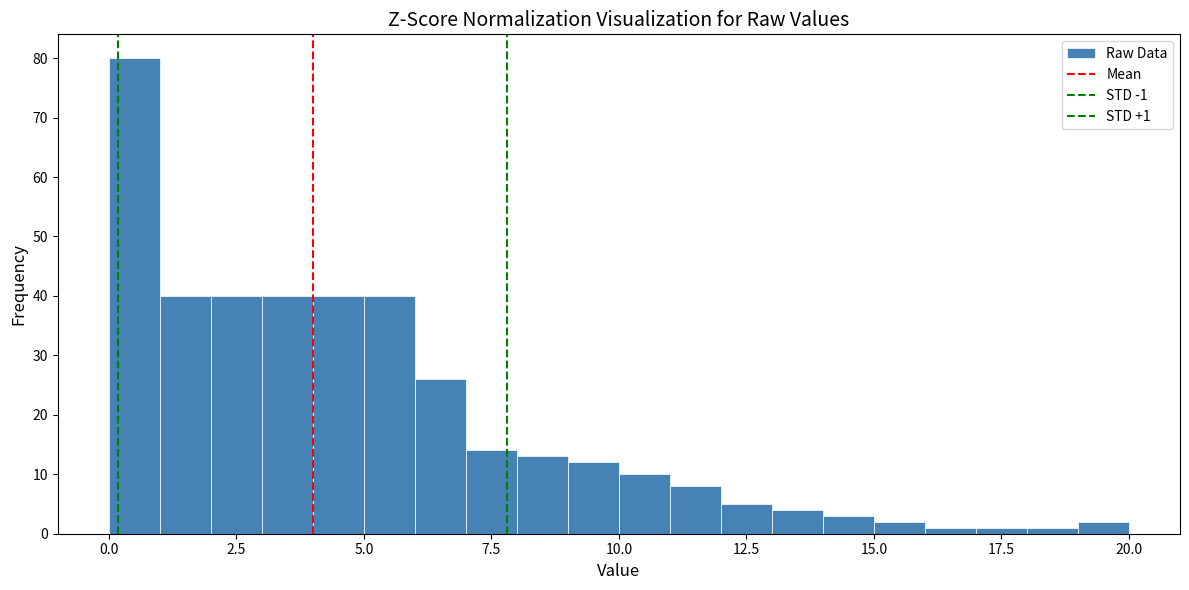

Around what value on the x-axis is the tallest bar? Give the approximate position of its centre, as read against the axis.

0.5